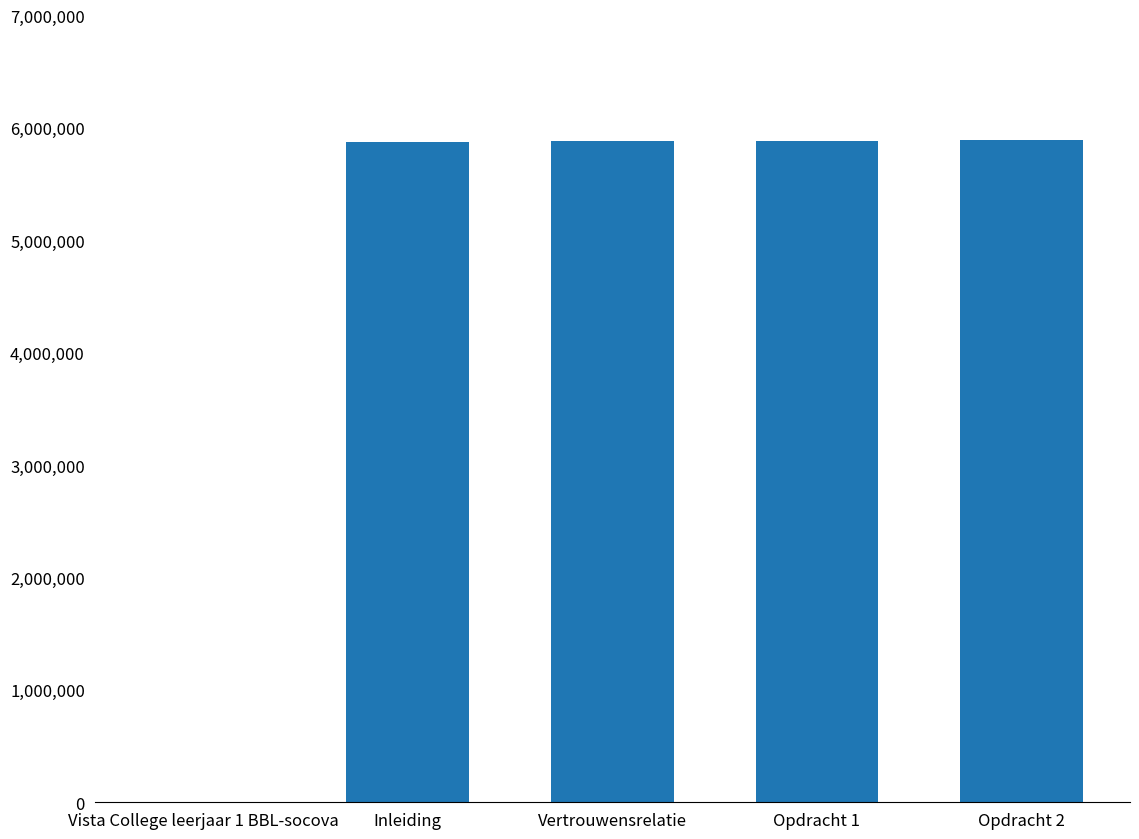

At which label is the value closest to 2944090?

Inleiding